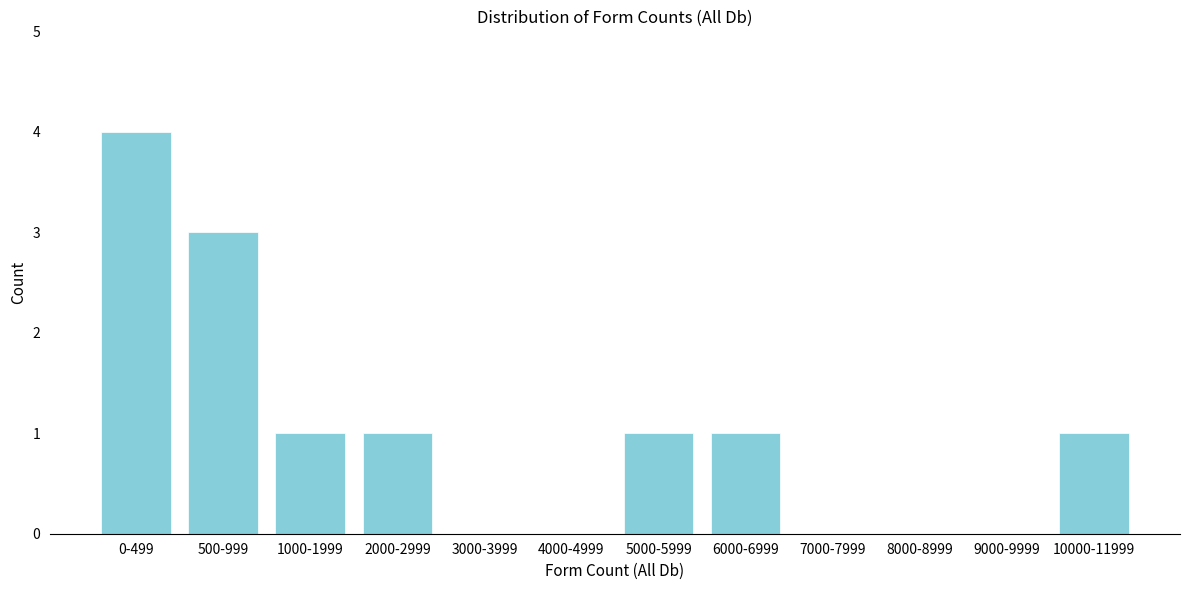

Reading left to right, list all the values displayed in this chart.

0-499=4	500-999=3	1000-1999=1	2000-2999=1	3000-3999=0	4000-4999=0	5000-5999=1	6000-6999=1	7000-7999=0	8000-8999=0	9000-9999=0	10000-11999=1